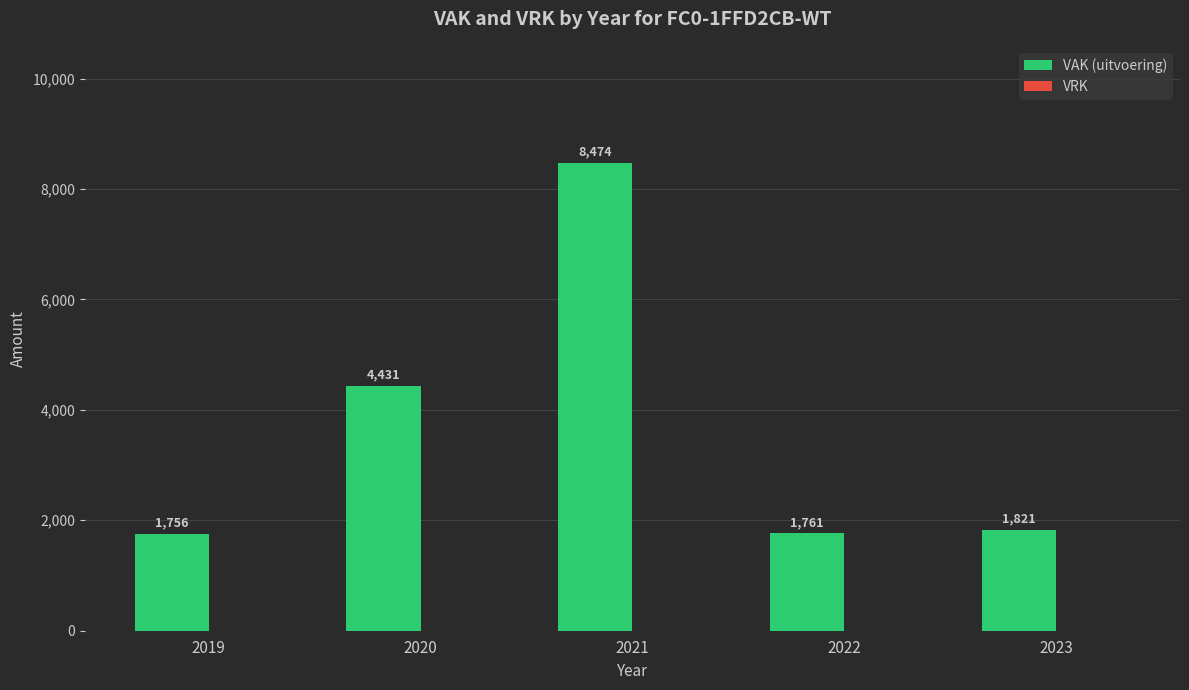

What is the maximum value shown in the chart?

8474